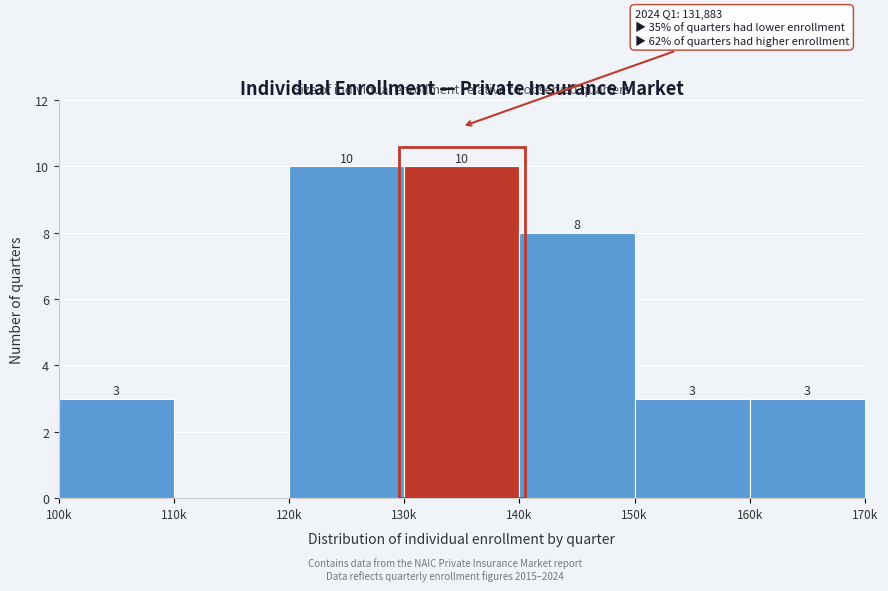

Reading right to left, list all the values displayed in this chart.

160k=3	150k=3	140k=8	130k=10	120k=10	110k=0	100k=3